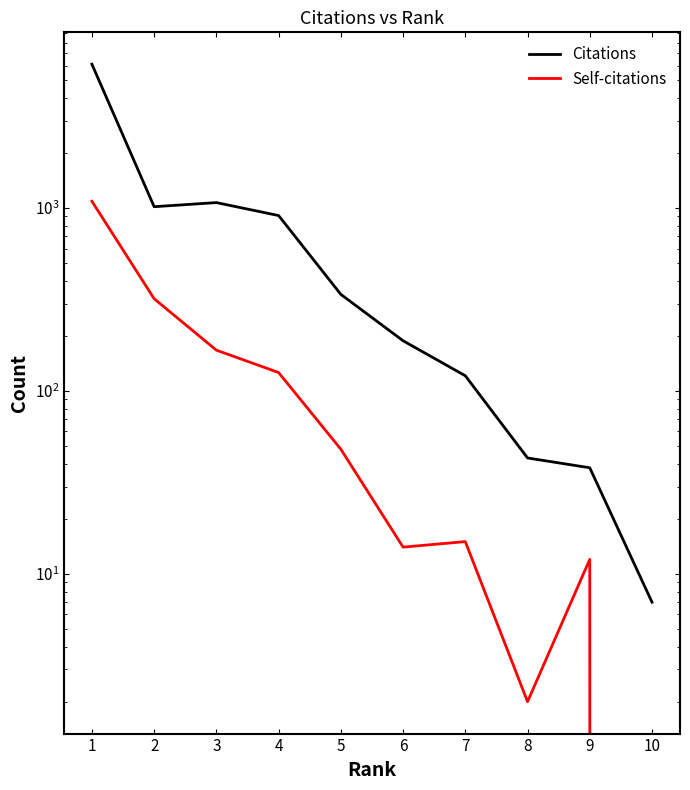

Which has a higher value, 7 or 6?

6